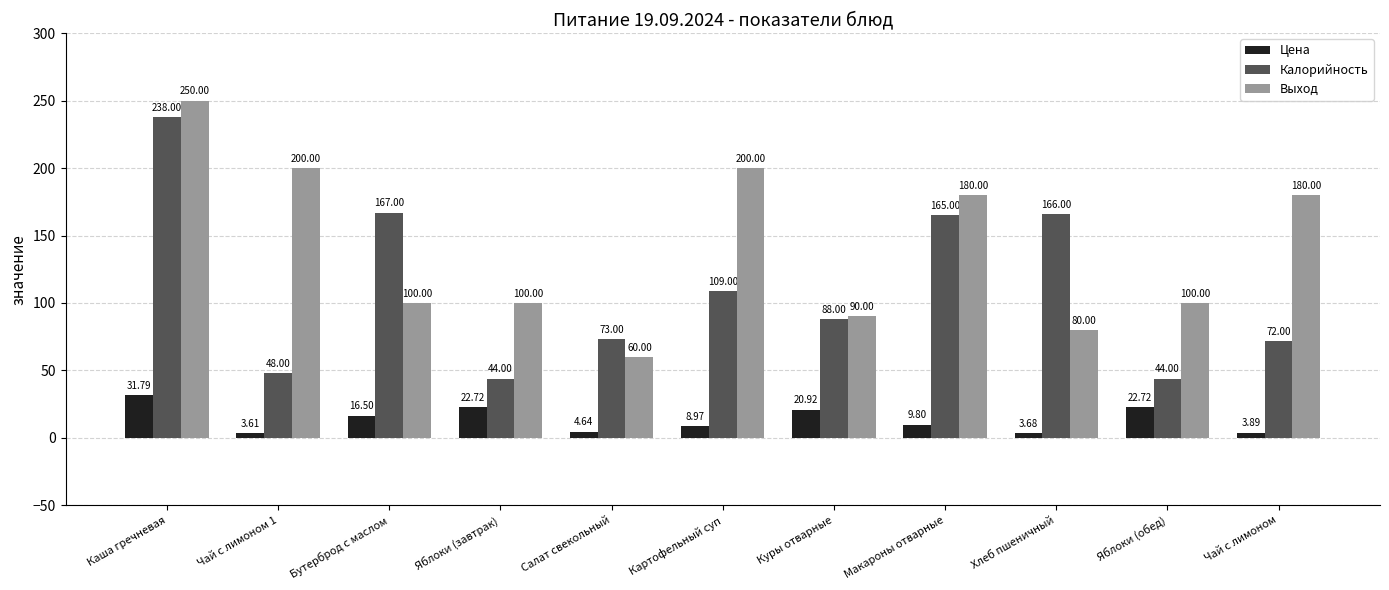

What is the difference between the Цена values at Салат свекольный and Макароны отварные?

5.2